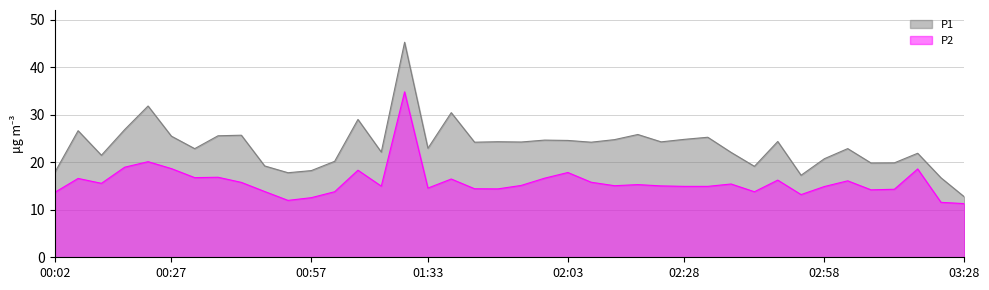

Reading left to right, extract all data points from this chart.

P1: 00:02=17.9	00:07=26.6	00:12=21.5	00:17=26.9	00:22=31.9	00:27=25.5	00:32=22.9	00:37=25.6	00:42=25.7	00:47=19.2	00:52=17.8	00:57=18.2	01:02=20.2	01:18=29.0	01:23=22.1	01:28=45.3	01:33=22.9	01:38=30.4	01:43=24.2	01:48=24.3	01:53=24.3	01:58=24.7	02:03=24.6	02:08=24.2	02:13=24.8	02:18=25.9	02:23=24.3	02:28=24.8	02:33=25.3	02:38=22.1	02:43=19.1	02:48=24.4	02:53=17.3	02:58=20.8	03:03=22.9	03:08=19.9	03:13=19.9	03:18=21.9	03:23=16.7	03:28=12.7
P2: 00:02=13.7	00:07=16.6	00:12=15.6	00:17=19.0	00:22=20.1	00:27=18.7	00:32=16.8	00:37=16.9	00:42=15.8	00:47=13.8	00:52=12.0	00:57=12.6	01:02=13.8	01:18=18.3	01:23=15.0	01:28=34.8	01:33=14.6	01:38=16.5	01:43=14.4	01:48=14.4	01:53=15.1	01:58=16.6	02:03=17.9	02:08=15.8	02:13=15.1	02:18=15.3	02:23=15.0	02:28=14.9	02:33=14.9	02:38=15.4	02:43=13.8	02:48=16.2	02:53=13.2	02:58=14.9	03:03=16.1	03:08=14.2	03:13=14.3	03:18=18.6	03:23=11.6	03:28=11.3